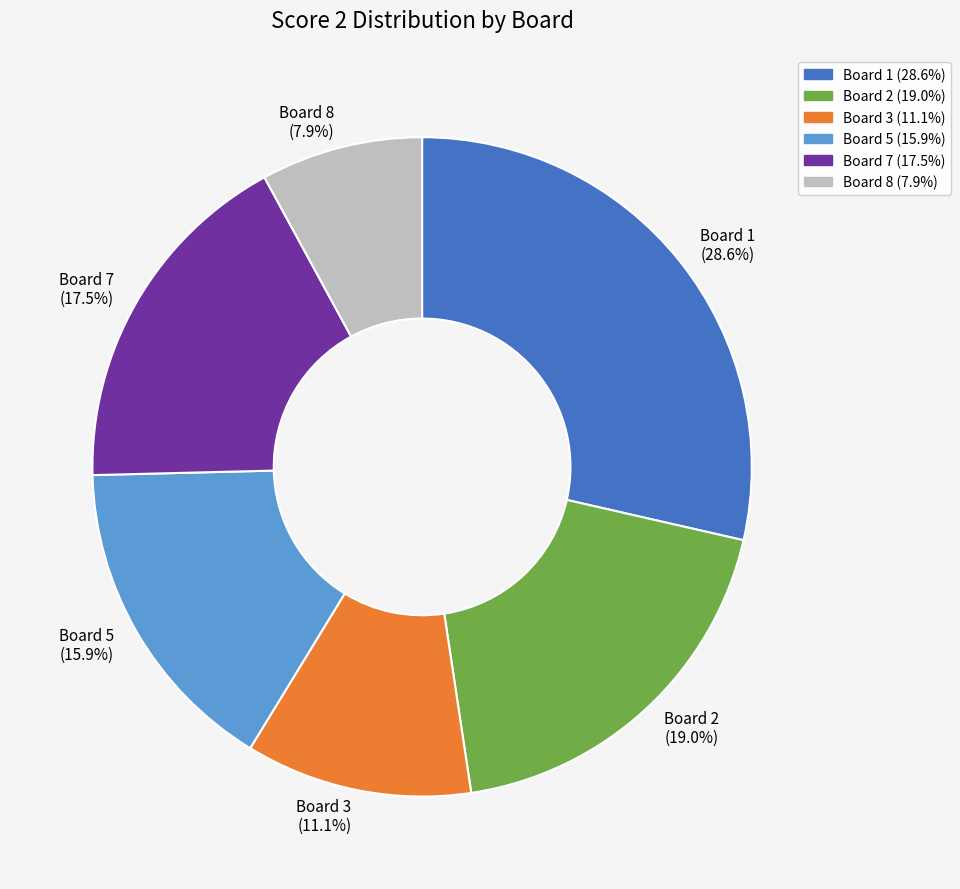

Is there a majority slice in this chart?

No